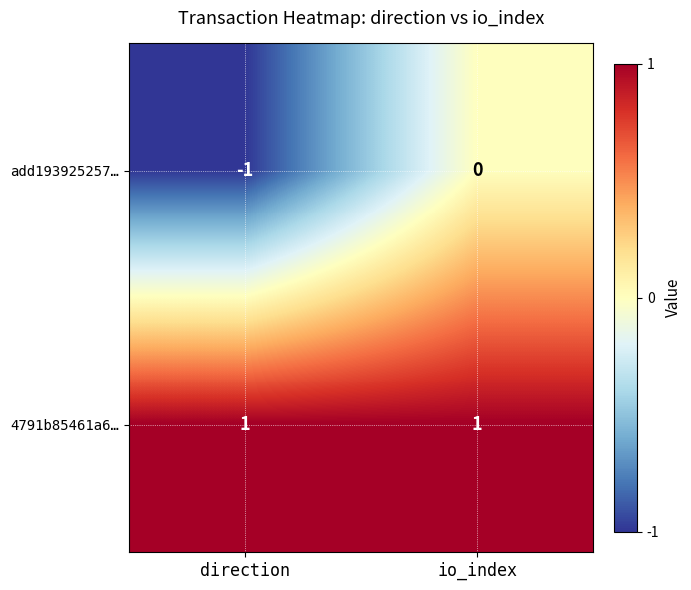

Reading right to left, what are all the values shown in this chart?

add193925257…: io_index=0	direction=-1
4791b85461a6…: io_index=1	direction=1